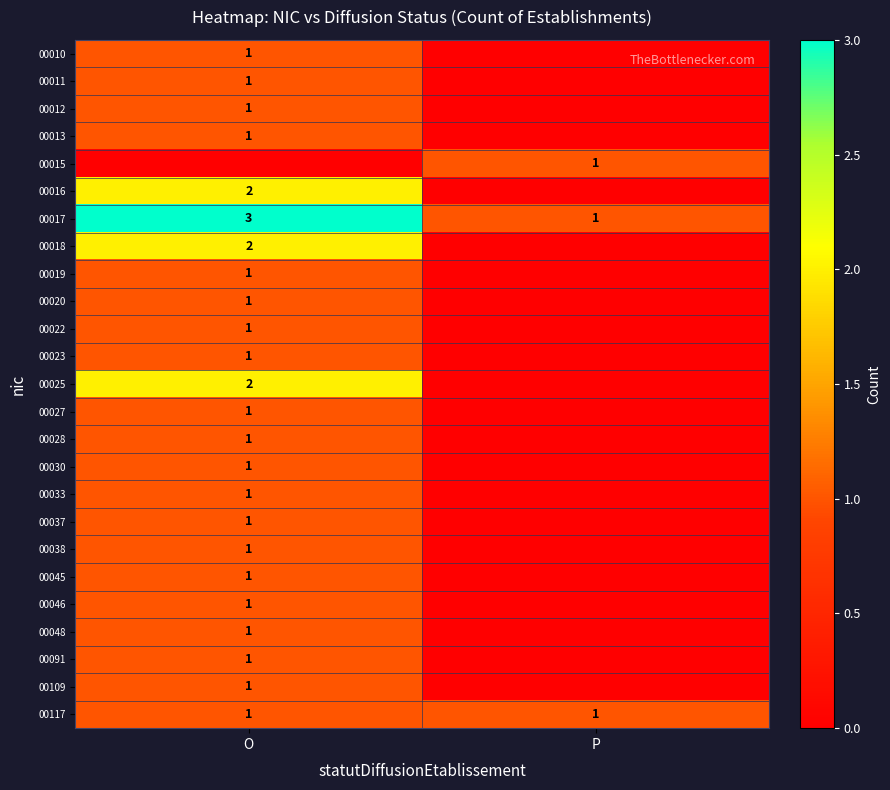

Is it true that 00010 equals 2 at O?

False